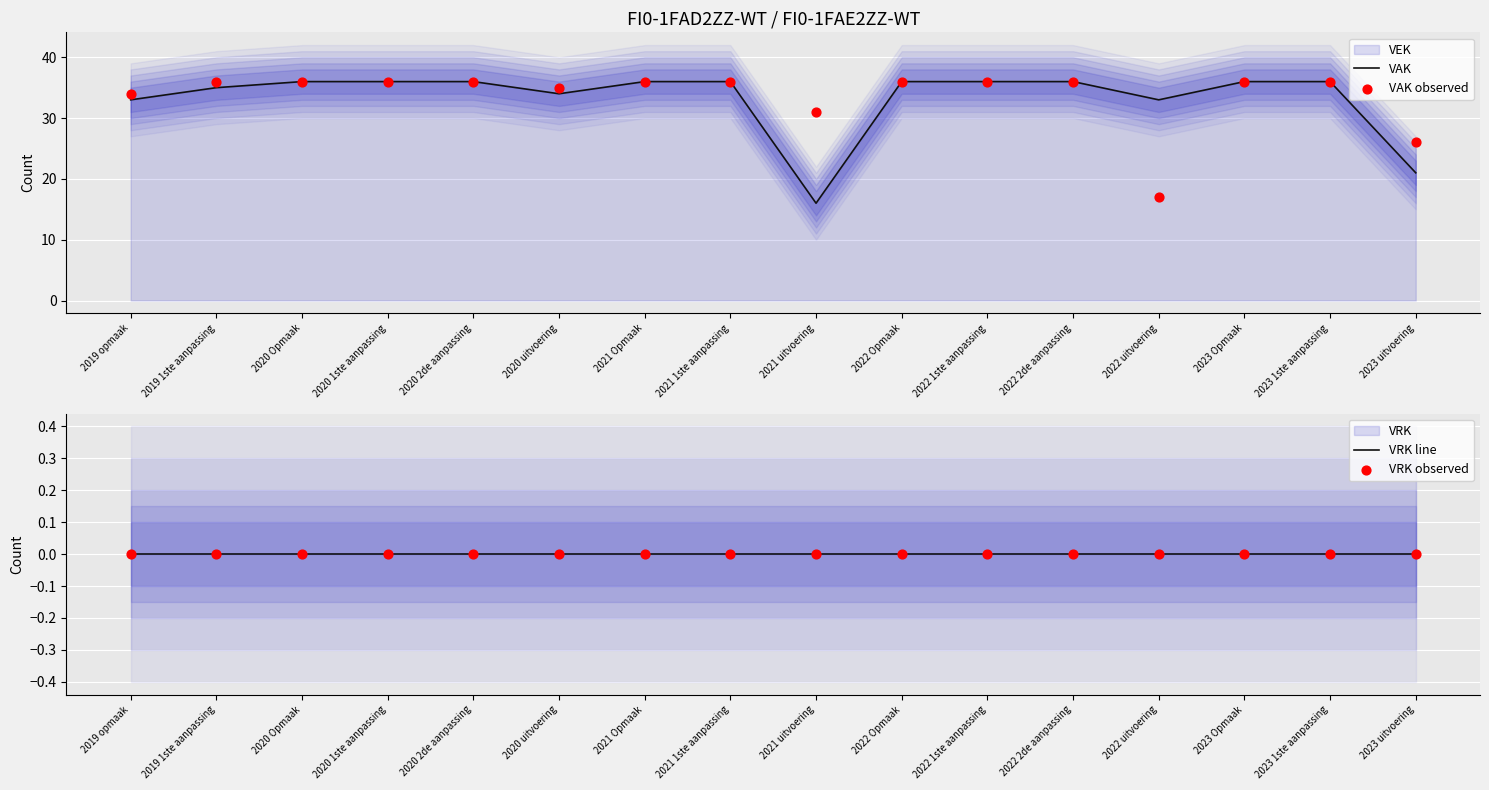

At how many categories does at least one series exceed 10?

16